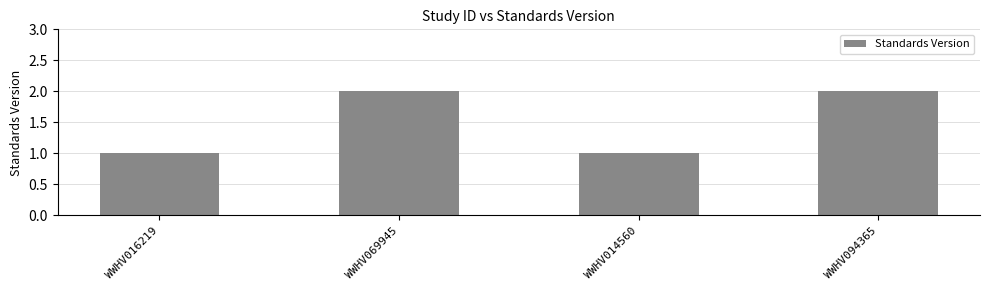

What is the label of the 1st bar from the left?

WWHV016219